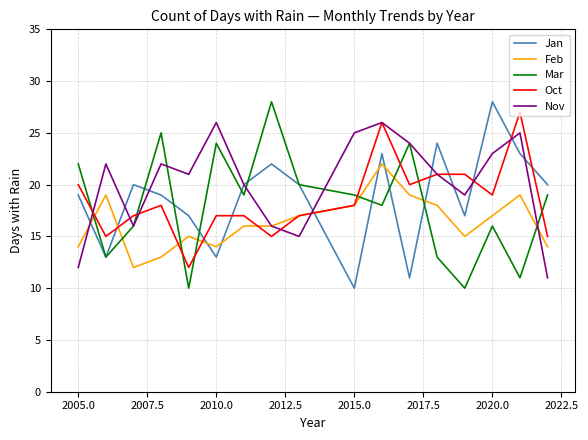

Is the value of Jan at 16 greater than the value of Feb at 2022.5?

Yes